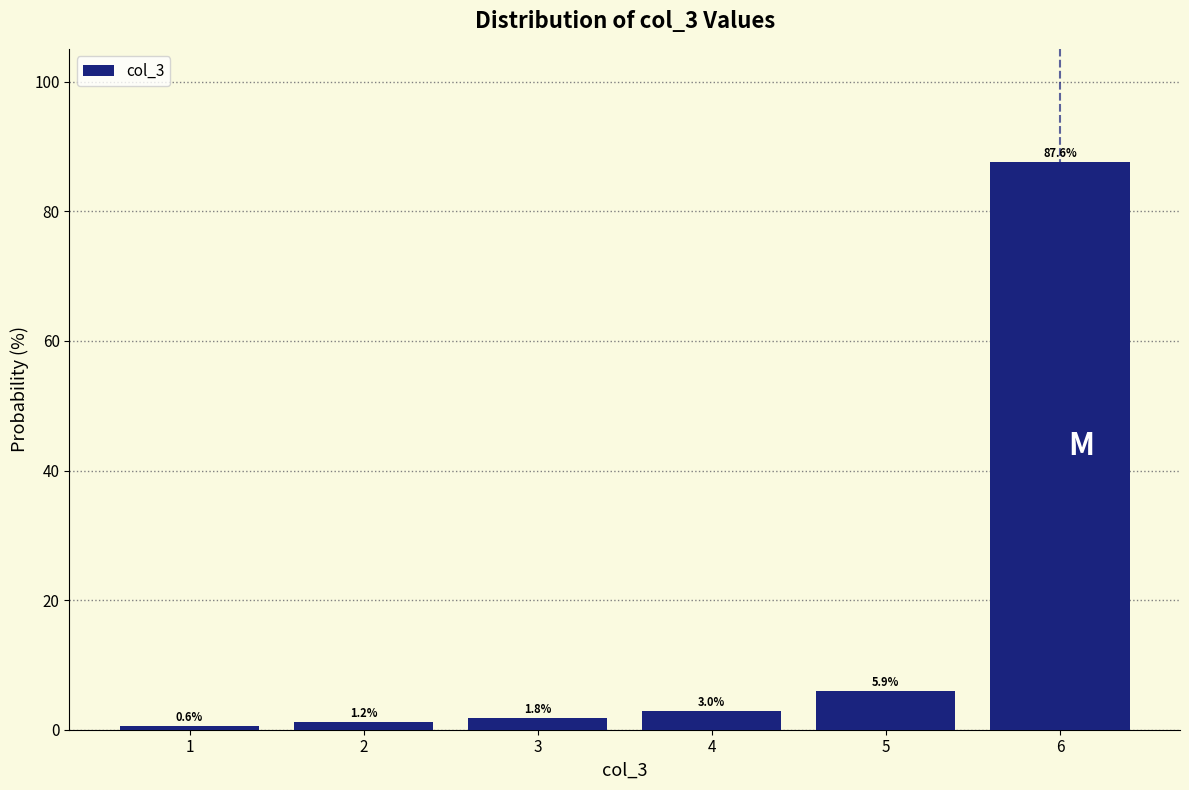

Reading left to right, what are all the values shown in this chart?

0.6	1.2	1.8	3.0	5.9	87.6